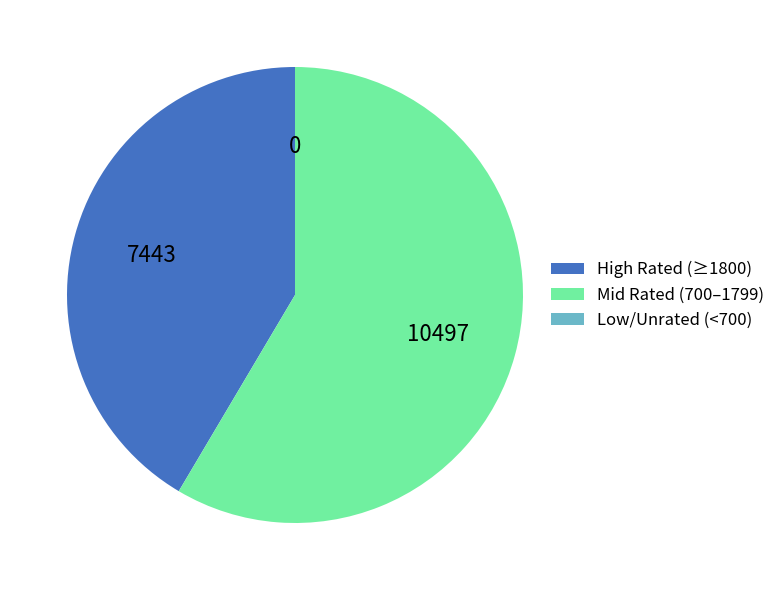

What is the ratio of the value at Mid Rated (700–1799) to the value at High Rated (≥1800)?

1.4